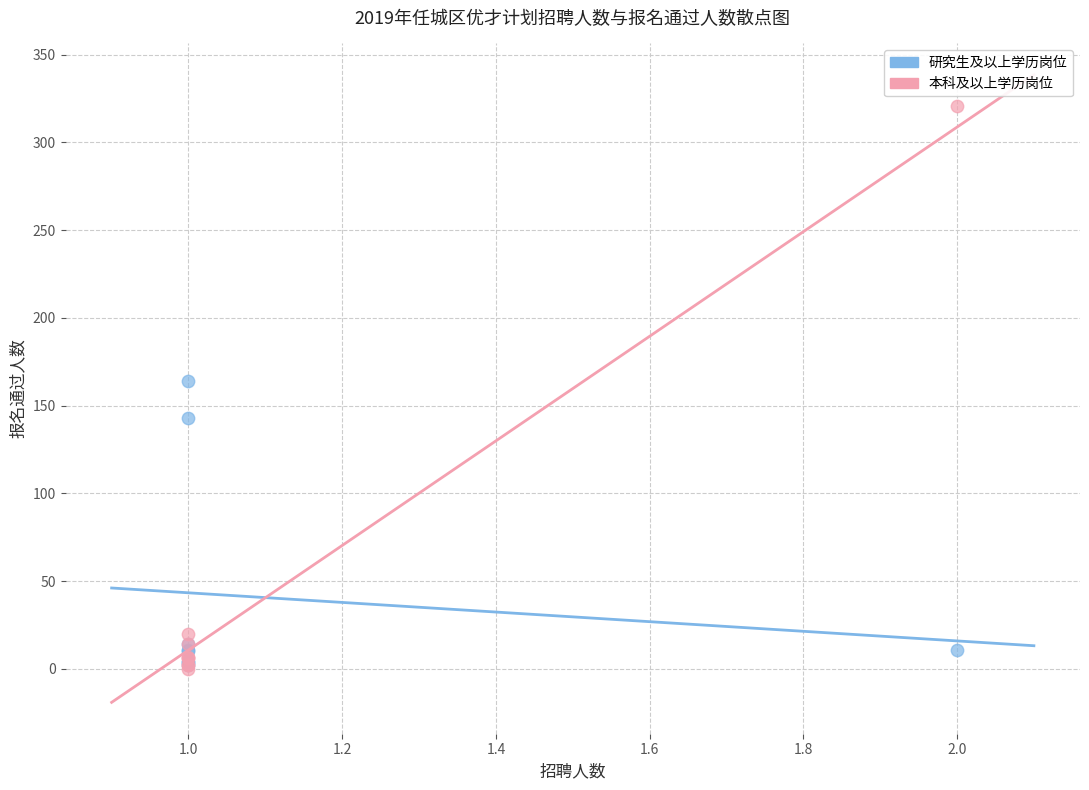

What are all the series names shown in the legend?

研究生及以上学历岗位, 本科及以上学历岗位